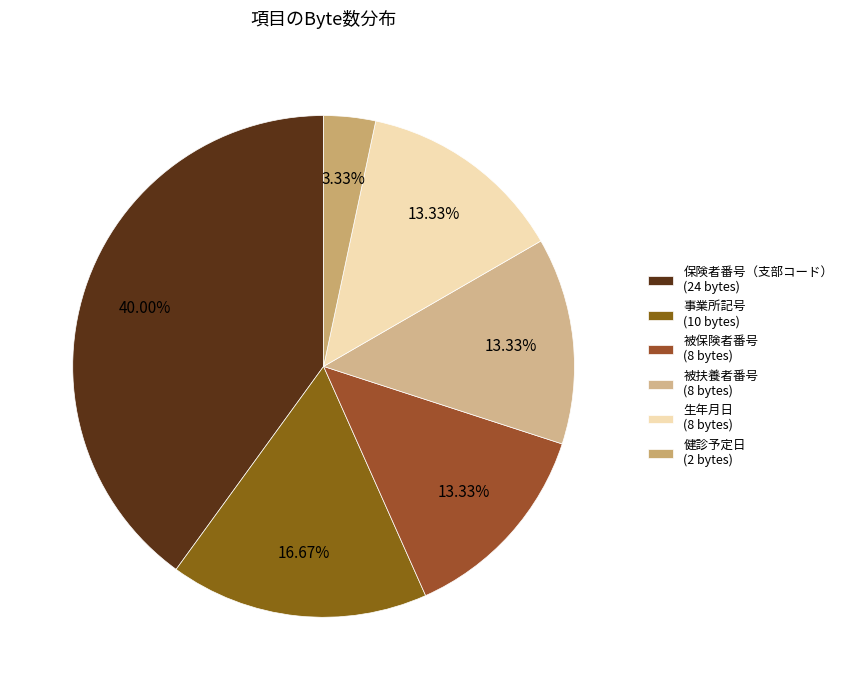

Rank the categories by value from highest to lowest.

保険者番号（支部コード）, 事業所記号, 被保険者番号, 被扶養者番号, 生年月日, 健診予定日